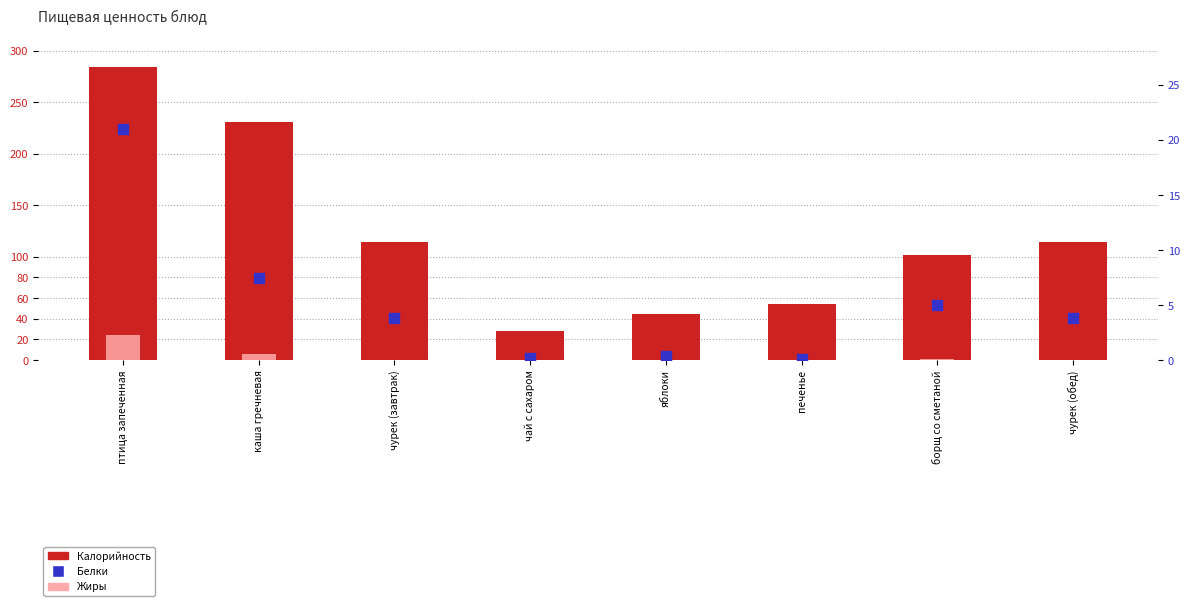

Is the value of Жиры at борщ со сметаной greater than the value of Калорийность at чурек (обед)?

No